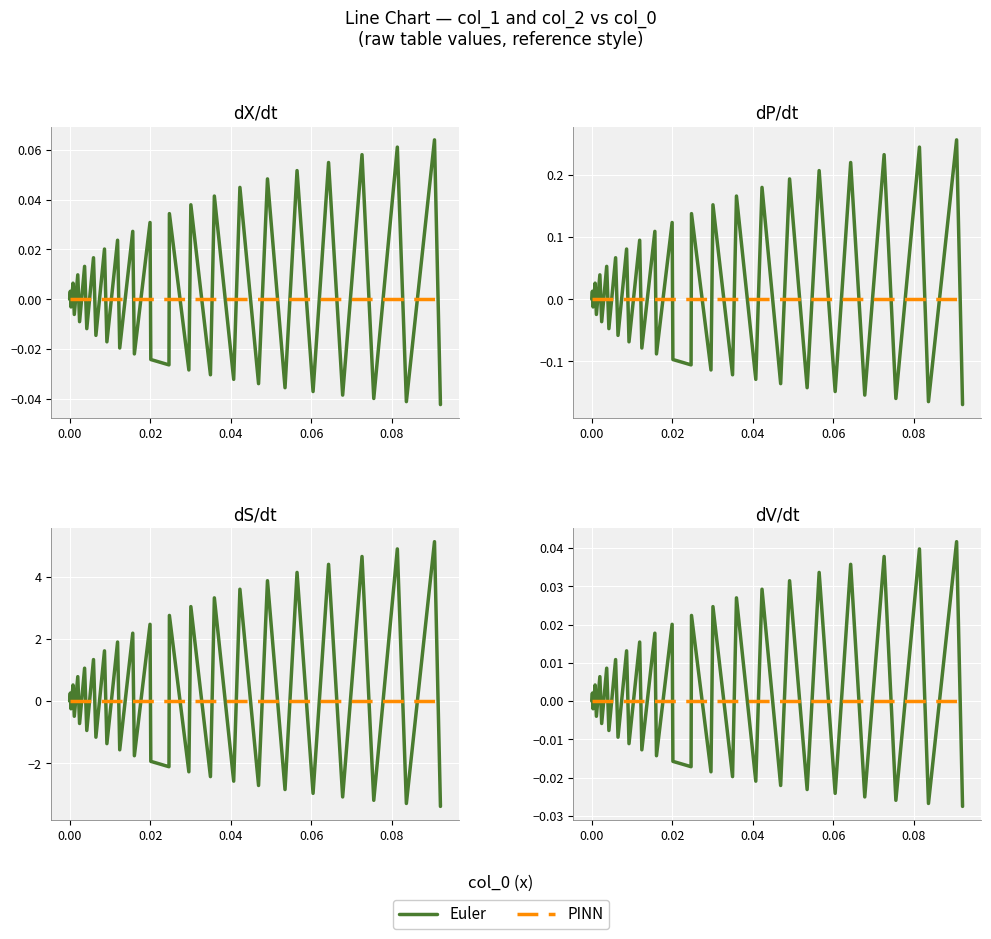

How many times do PINN and Euler cross each other?

37